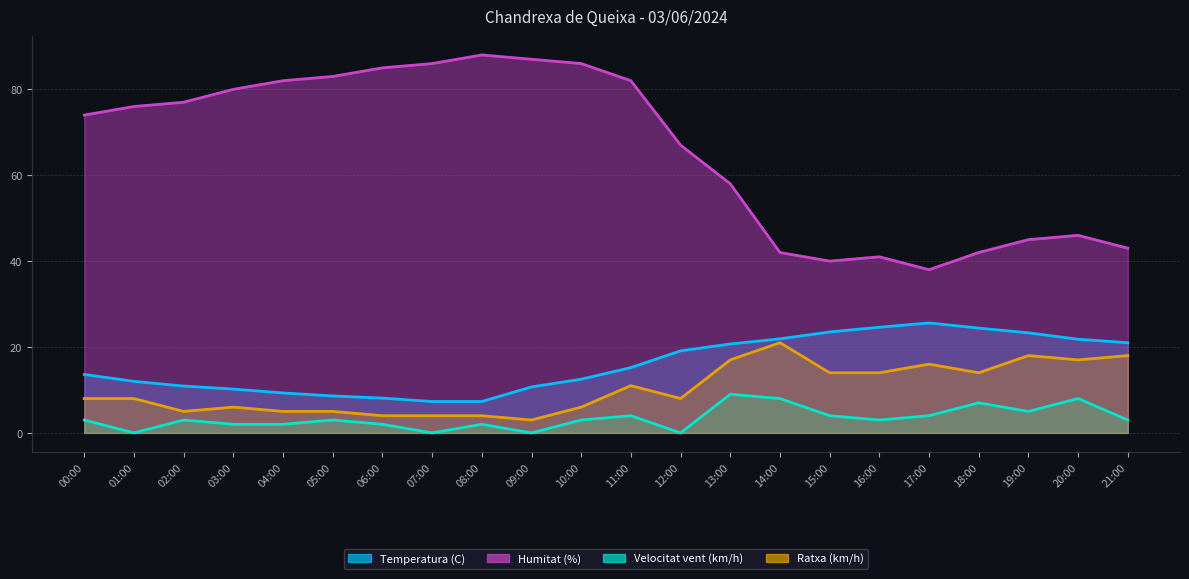

What is the total value across all series at 20:00?

92.8